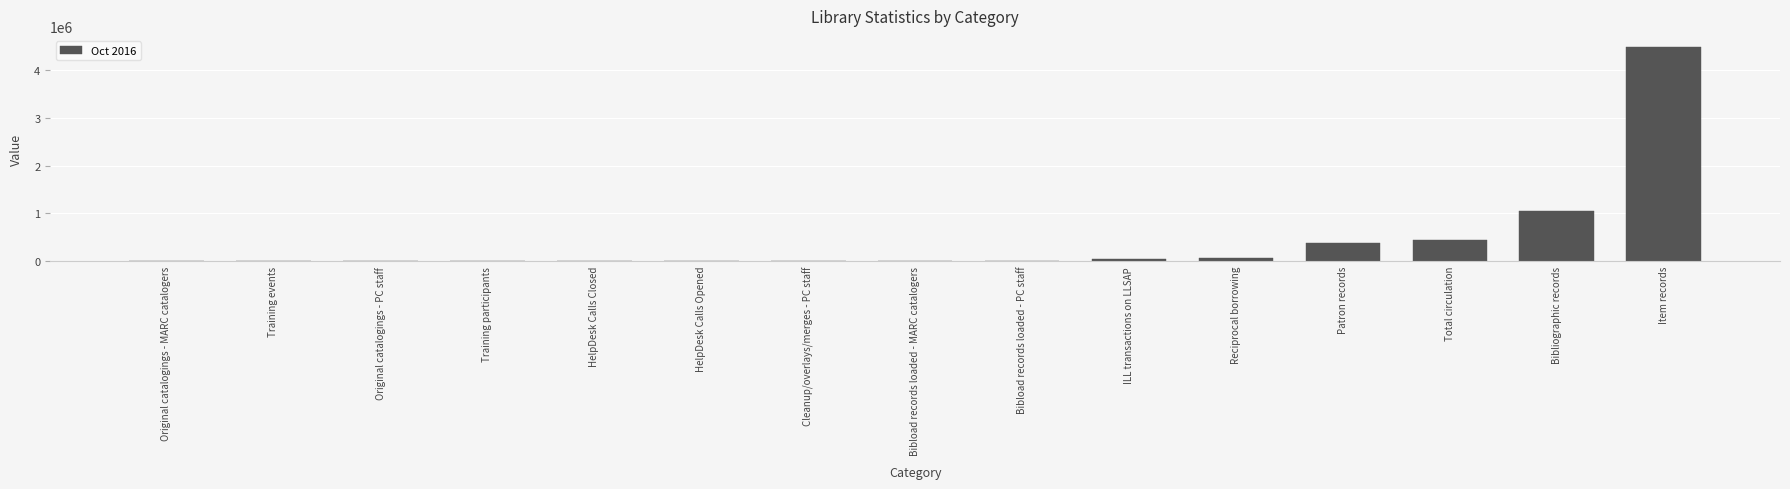

What is the maximum value shown in the chart?

4489479